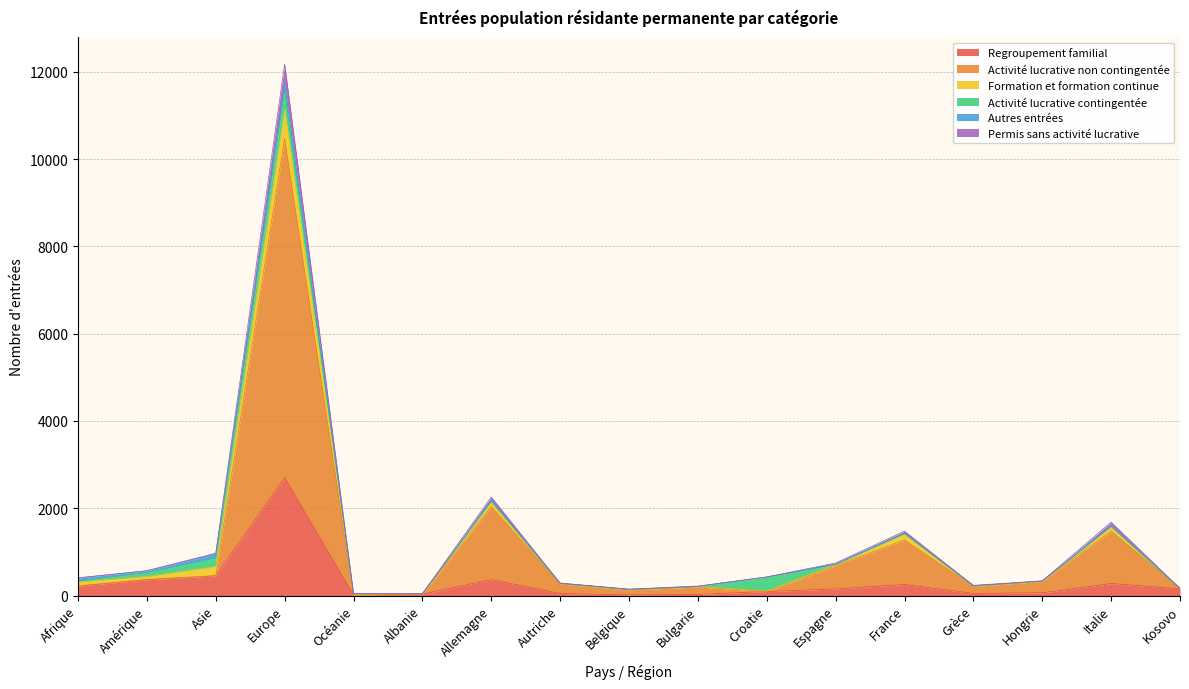

How many interior local peaks does the Activité lucrative non contingentée series have?

5